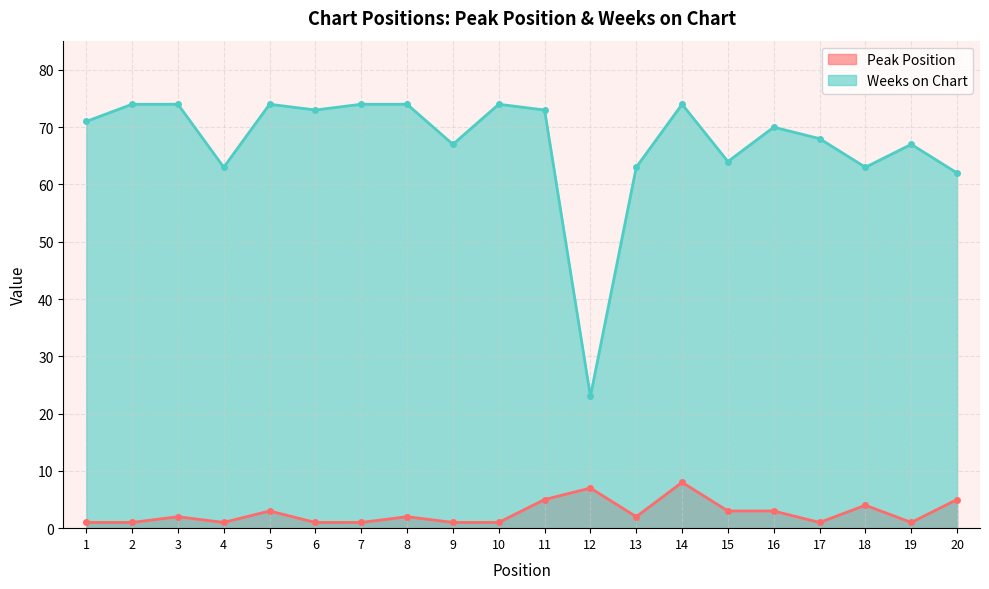

Reading right to left, what are all the values shown in this chart?

Peak Position: 20=5	19=1	18=4	17=1	16=3	15=3	14=8	13=2	12=7	11=5	10=1	9=1	8=2	7=1	6=1	5=3	4=1	3=2	2=1	1=1
Weeks on Chart: 20=62	19=67	18=63	17=68	16=70	15=64	14=74	13=63	12=23	11=73	10=74	9=67	8=74	7=74	6=73	5=74	4=63	3=74	2=74	1=71